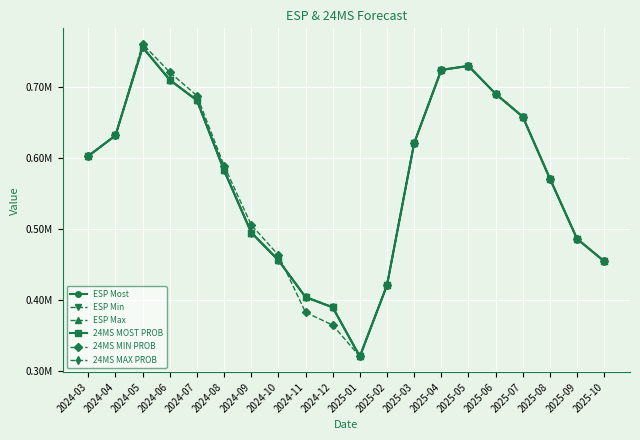

Is this an area chart (filled region under the line)?

No